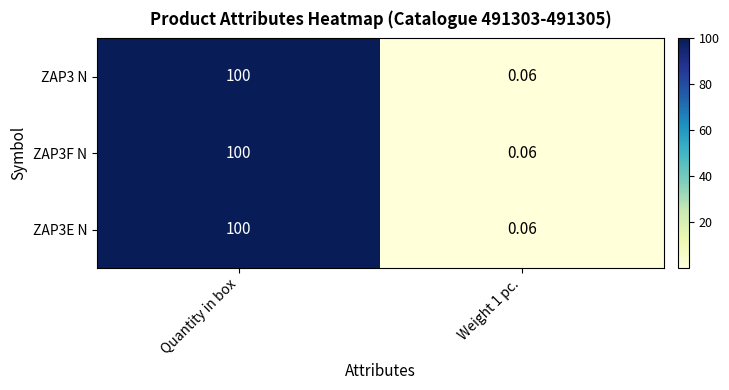

At which category is the sum across all series the highest?

Quantity in box